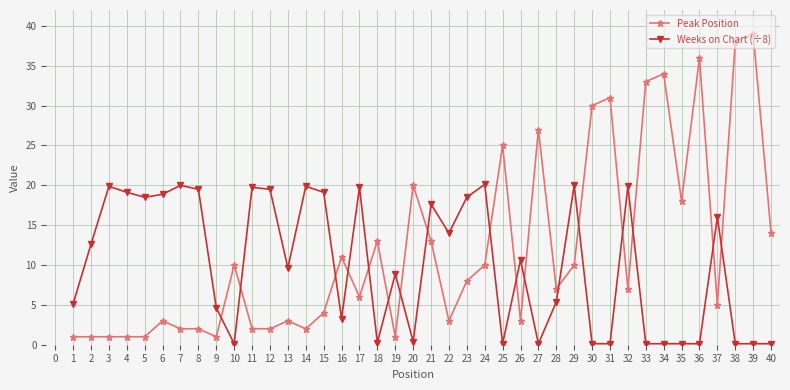

At which category does Weeks on Chart (÷8) reach its first local peak?

3